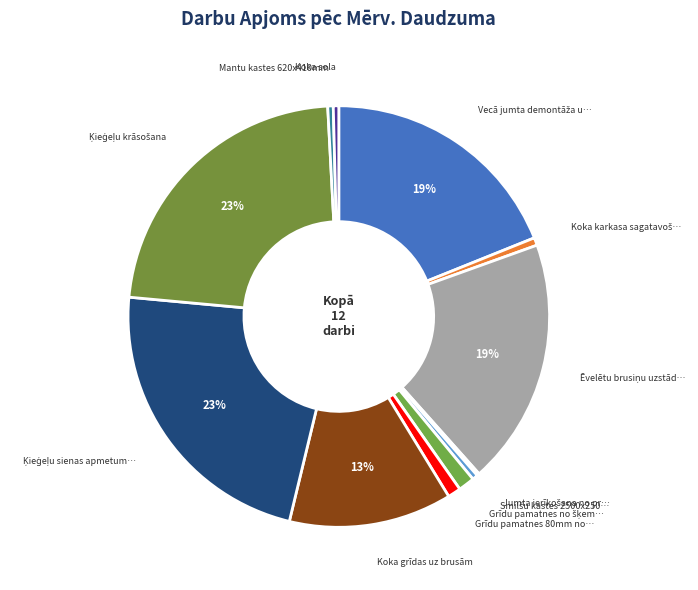

Count the number of slices in the pie.

12